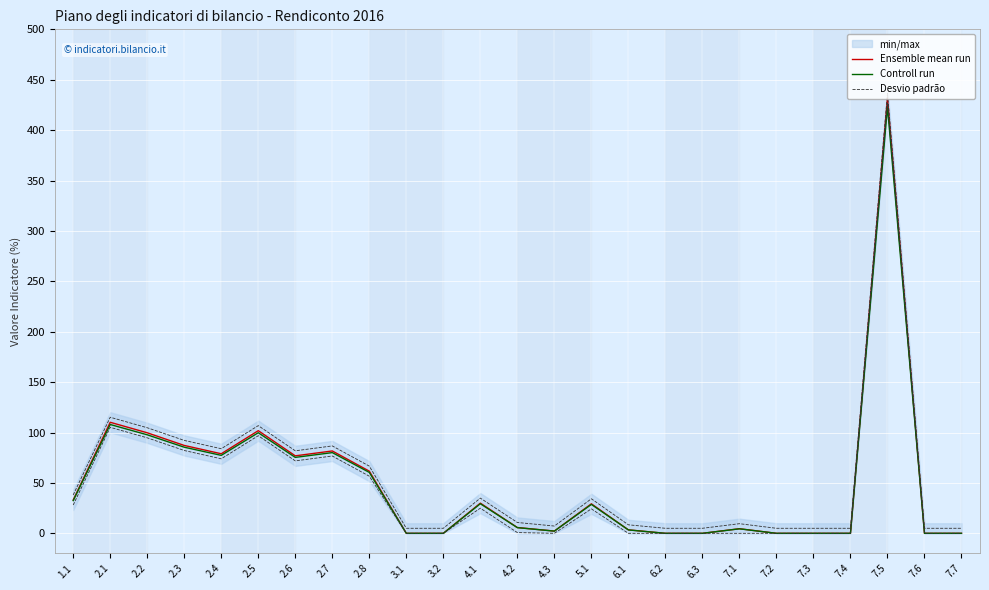

The Ensemble mean run series shows 141.2 at 2.2. True or false?

False